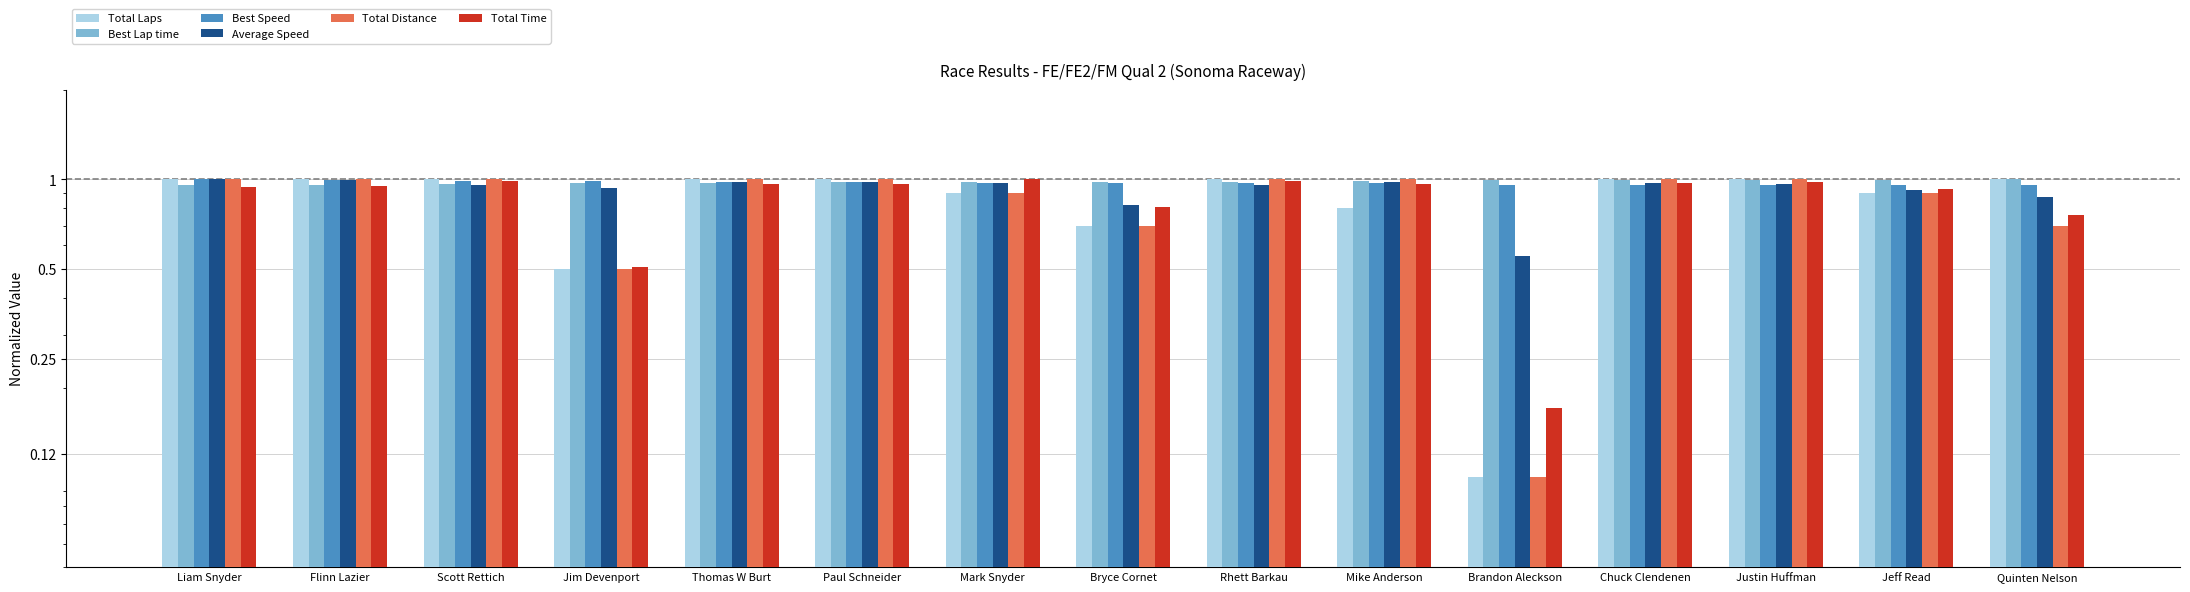

The Total Distance series shows 1.7 at Thomas W Burt. True or false?

False